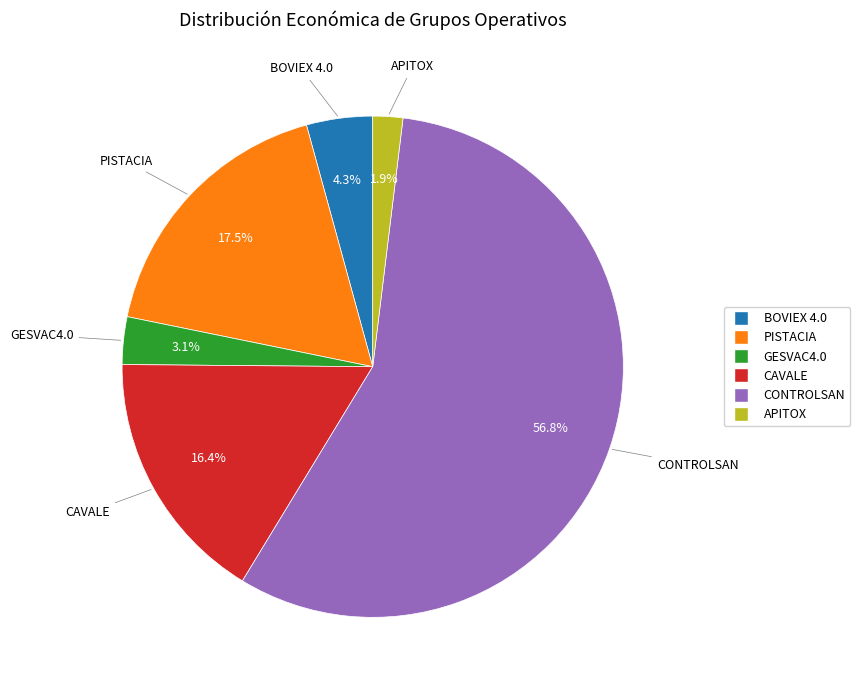

Which slice is the largest?

CONTROLSAN